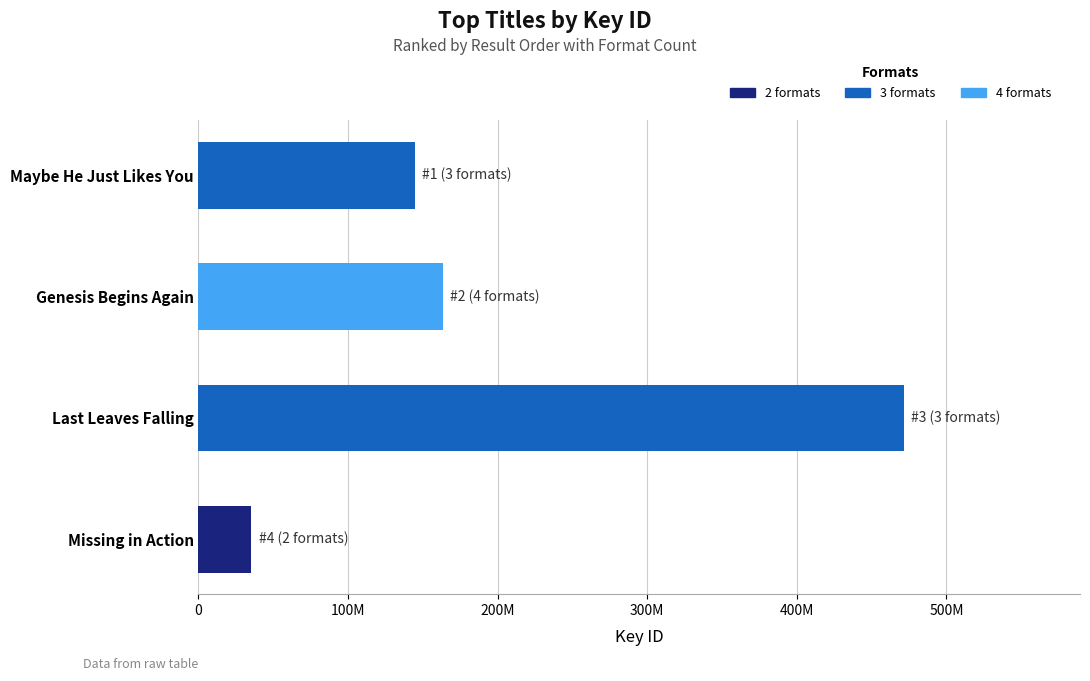

The chart shows a value of 471475746 at Last Leaves Falling. True or false?

True